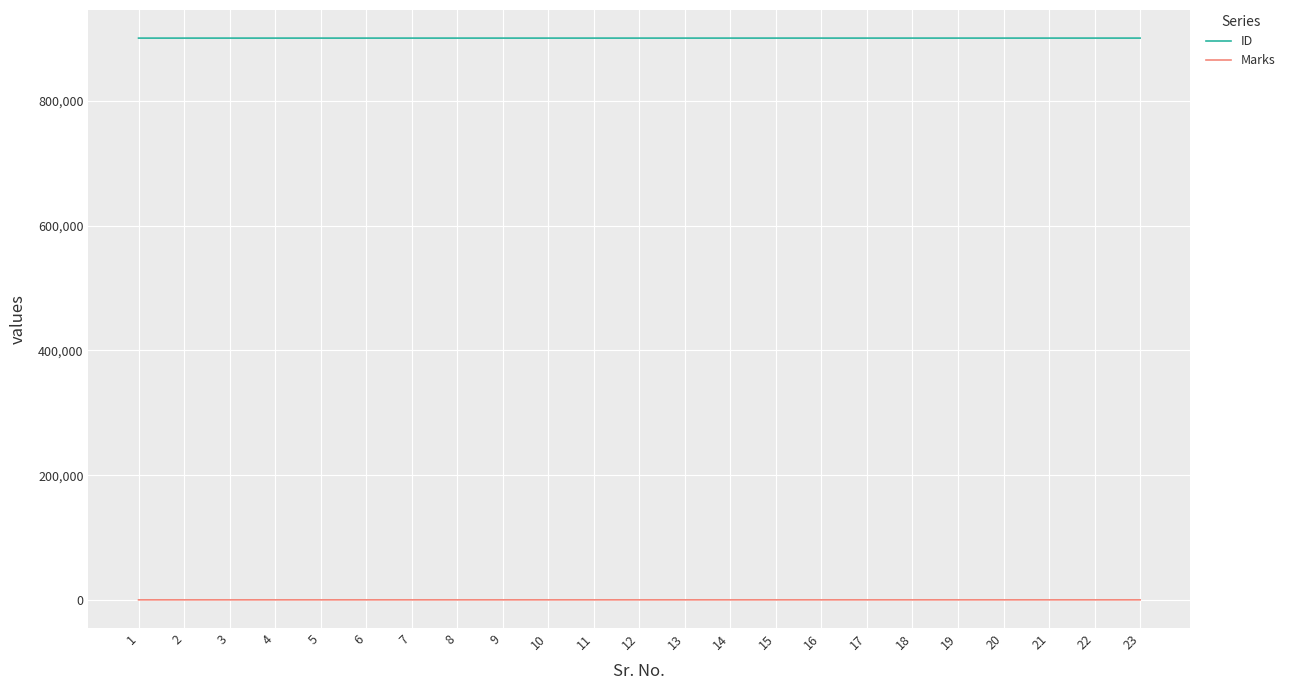

True or false: Marks and ID cross at least once.

False